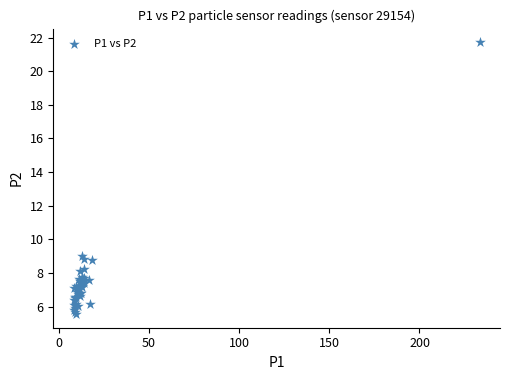

What Y value in the scatter plot is closest to 13?

9.0